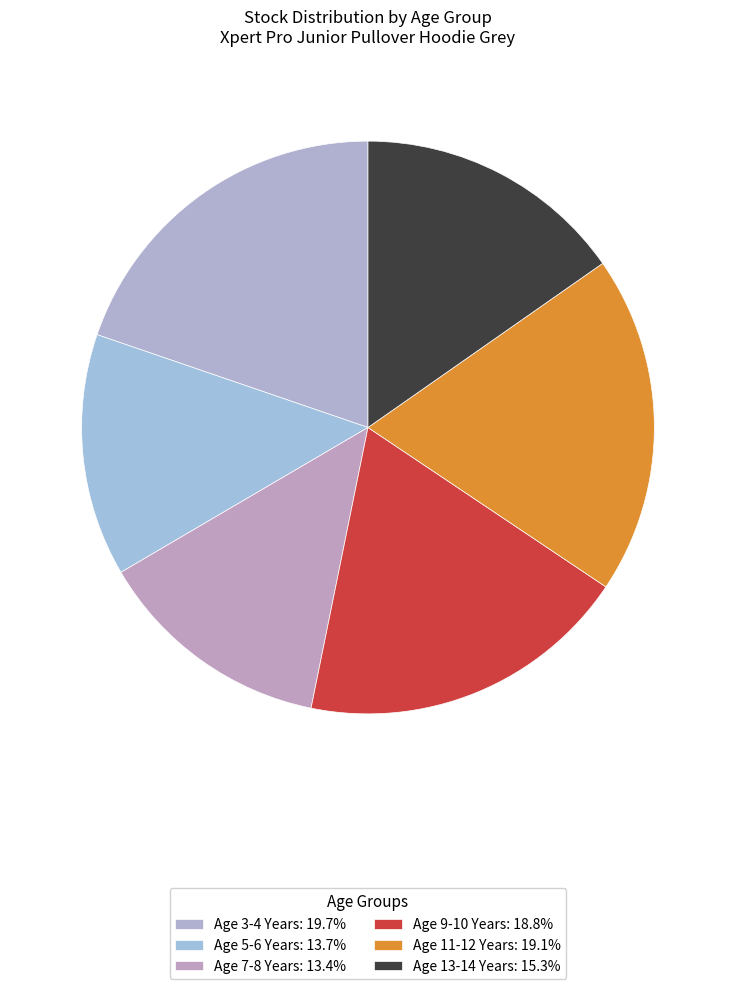

To the nearest percent, what is the difference between the largest and smallest slice percentages?

6%